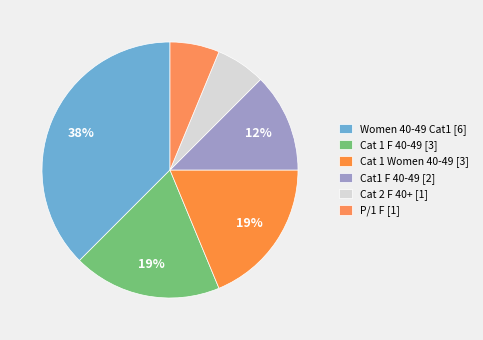

To the nearest percent, what is the combined percentage of Cat 1 Women 40-49 [3] and Cat 1 F 40-49 [3]?

38%